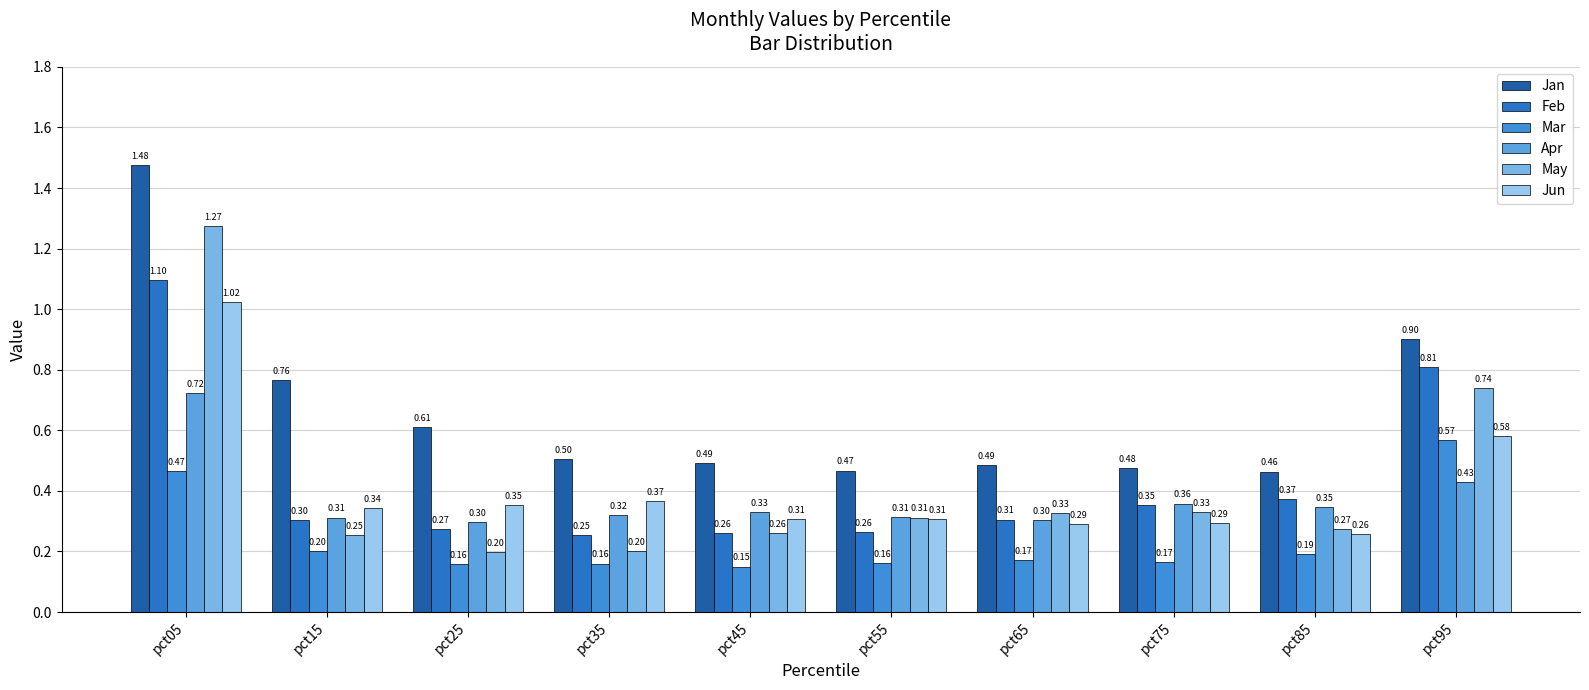

True or false: Jan has a value of 0.8 at pct65.

False